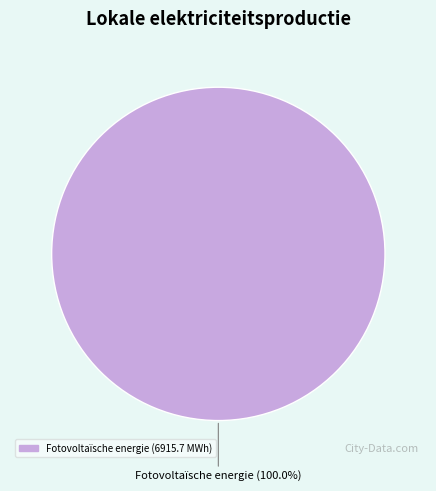

Is there any slice that represents more than half of the pie?

Yes